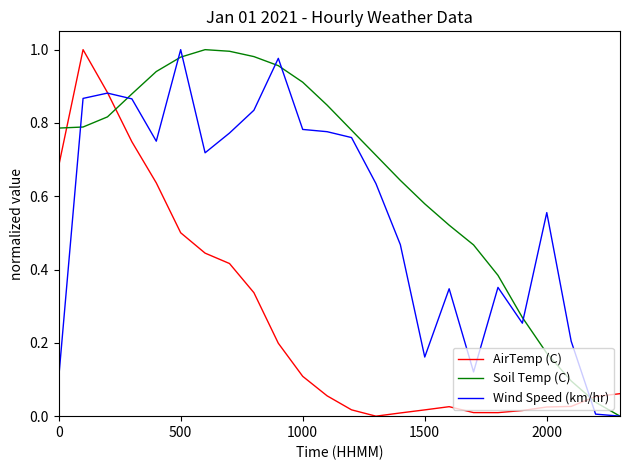

Rank the series by their average value, from highest to lowest.

Soil Temp (C), Wind Speed (km/hr), AirTemp (C)